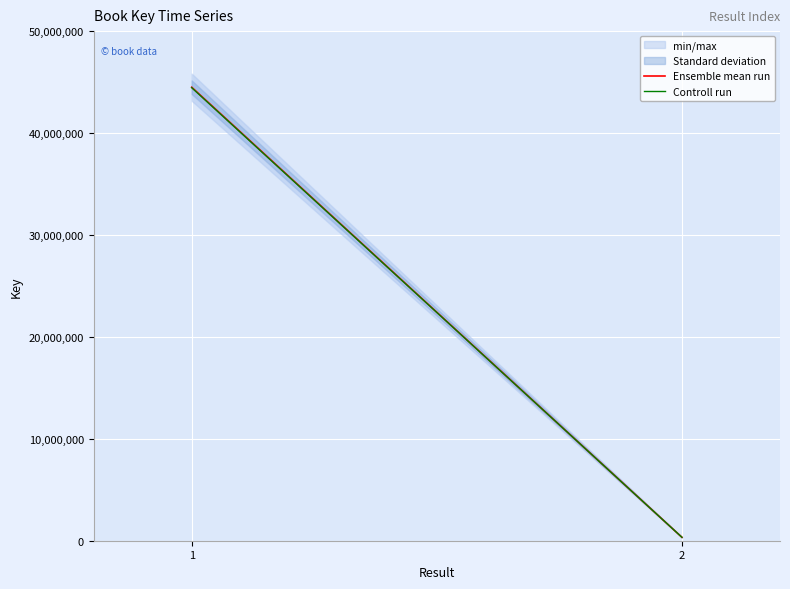

What is the value of the Ensemble mean run point at the 1st from the left?

44493189.0